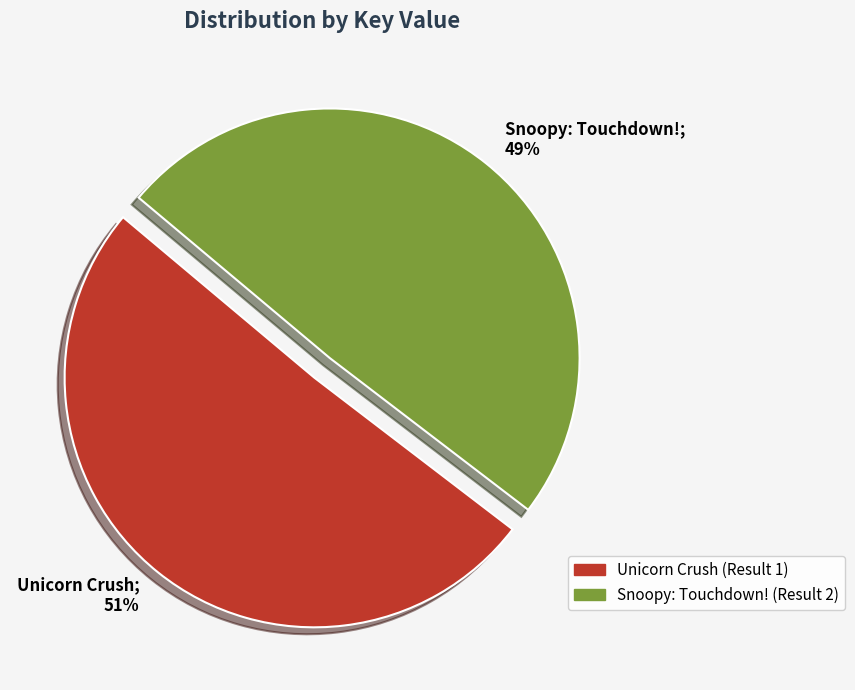

True or false: Snoopy: Touchdown! accounts for 36% of the total.

False